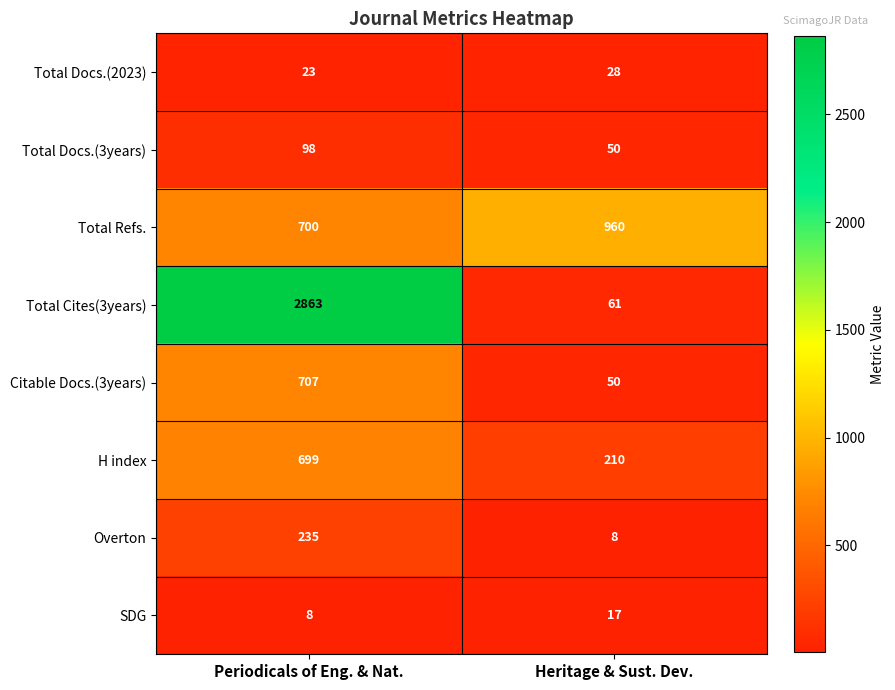

Rank the series at Periodicals of Eng. & Nat. from lowest to highest value.

SDG, Total Docs.(2023), Total Docs.(3years), Overton, H index, Total Refs., Citable Docs.(3years), Total Cites(3years)